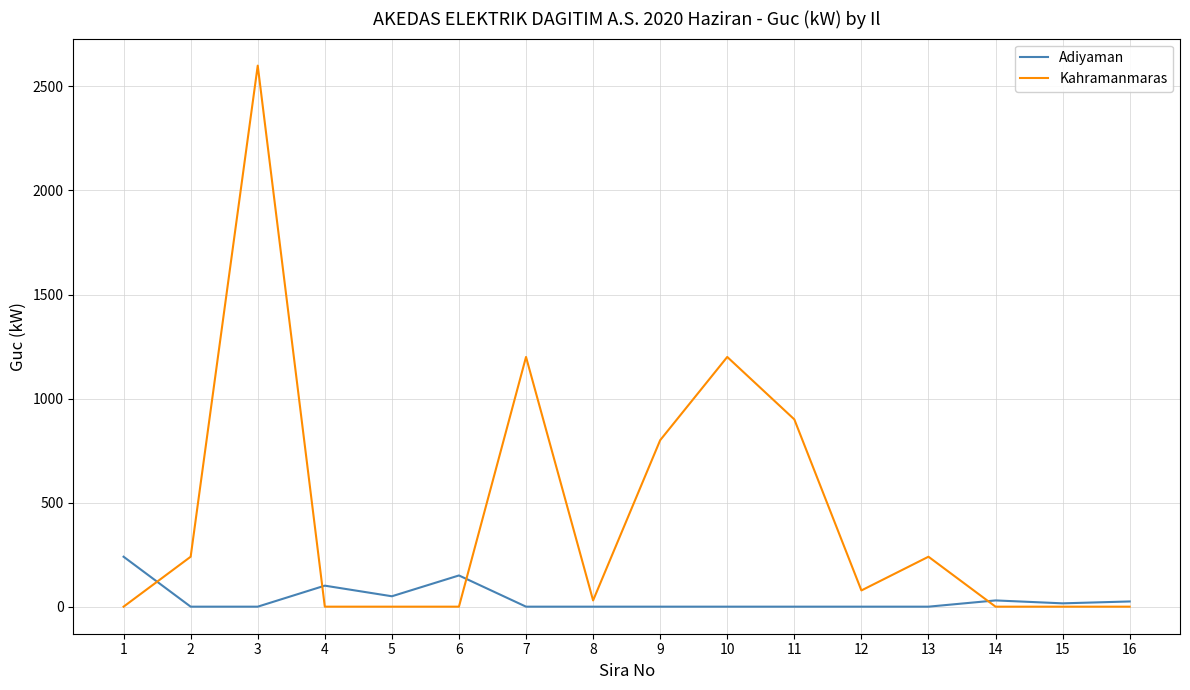

At which category is the sum across all series the highest?

3